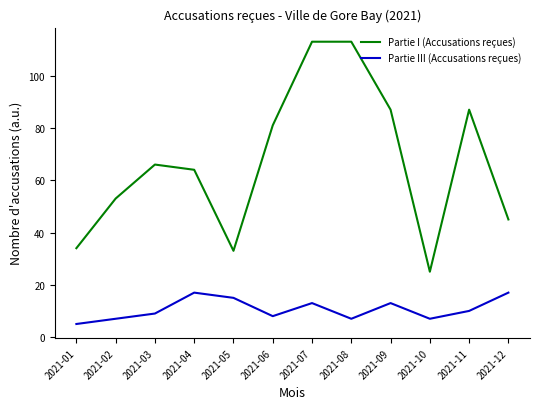

Does the chart display data point markers on the line(s)?

No